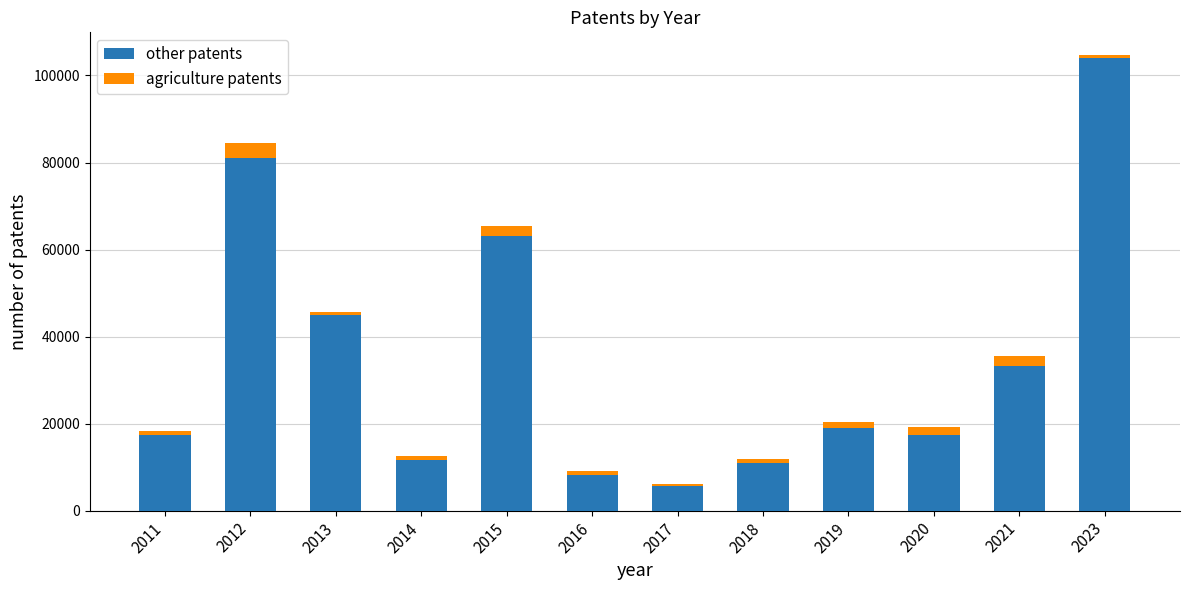

What is the difference between the second highest and second lowest values in the other patents series?

72800